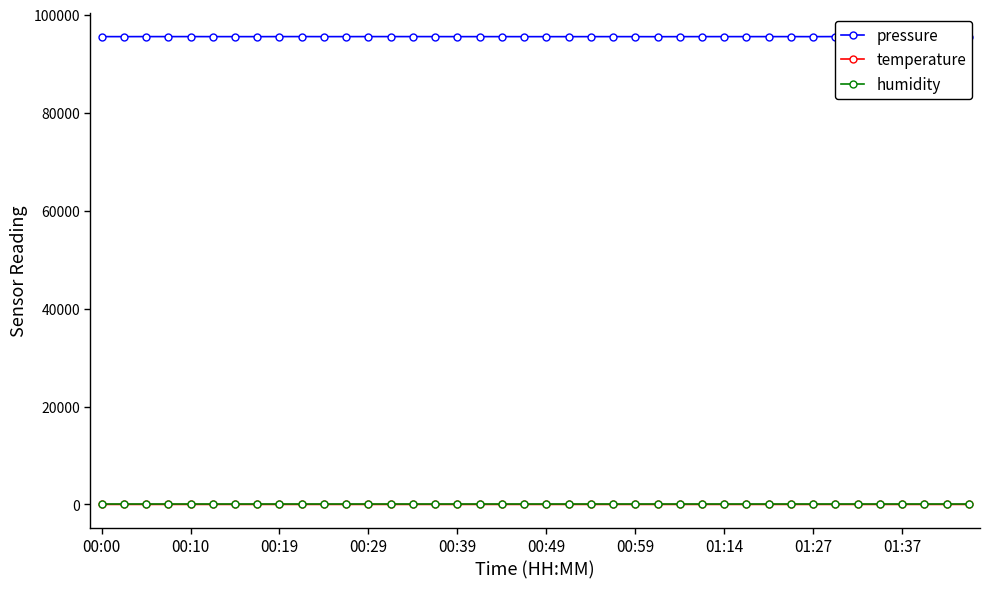

What is the value of the temperature point at the 22nd from the left?

8.9